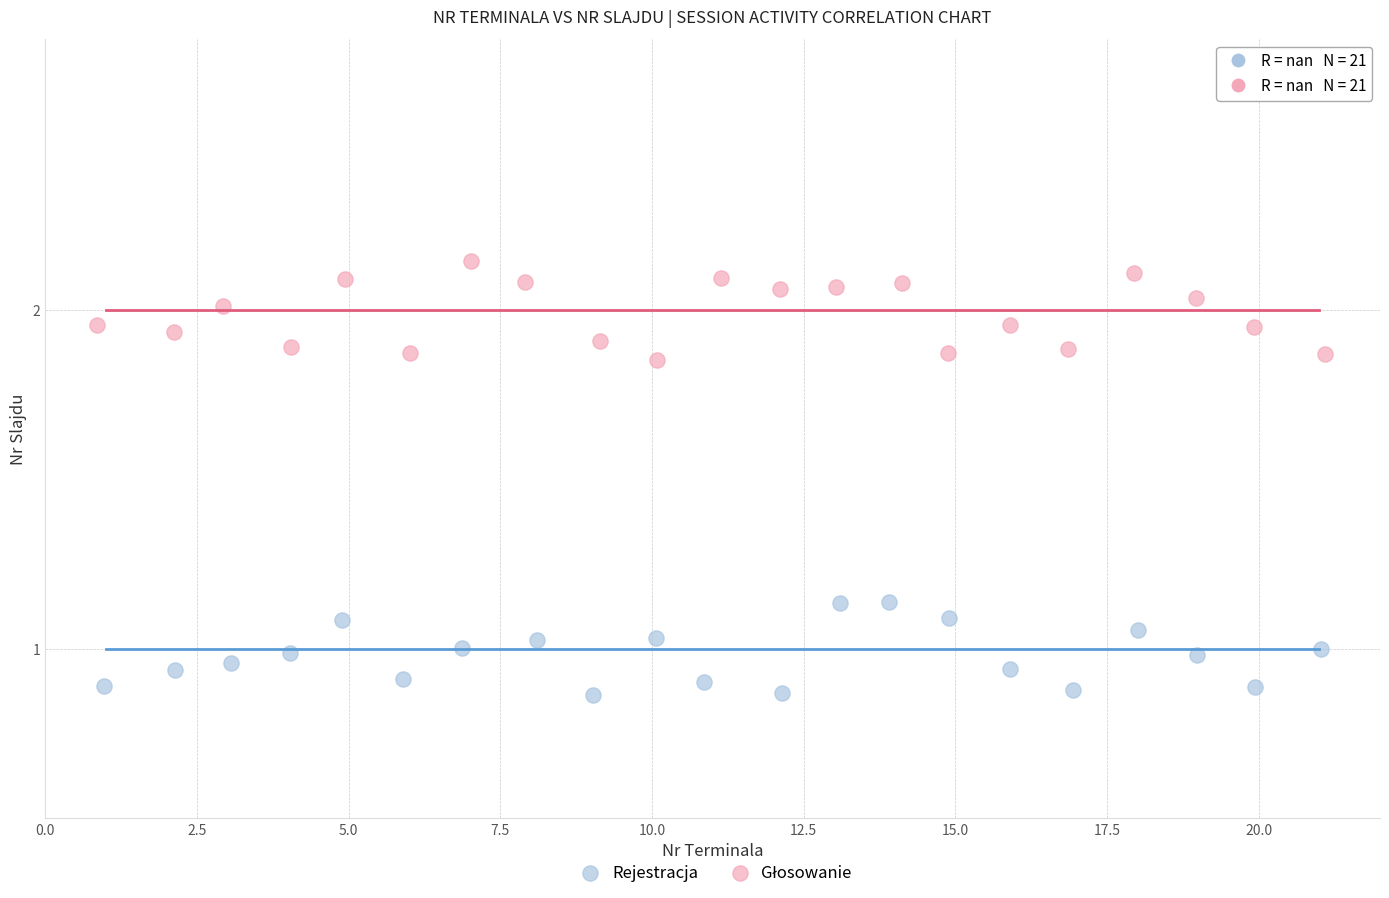

Which series reaches the minimum Y coordinate?

Rejestracja